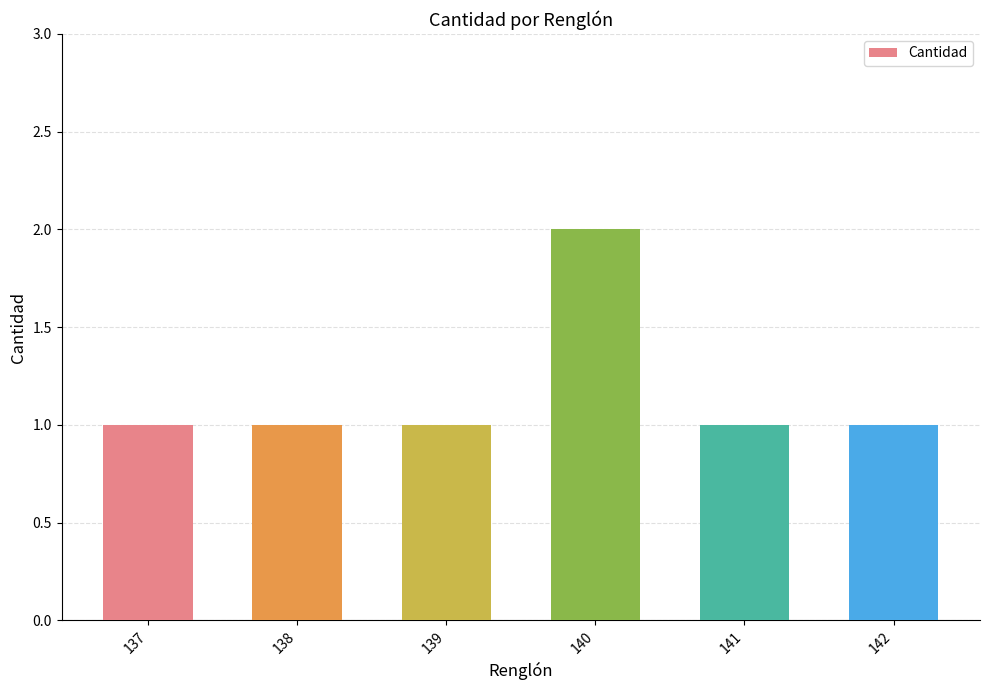

How many bars are there in total?

6